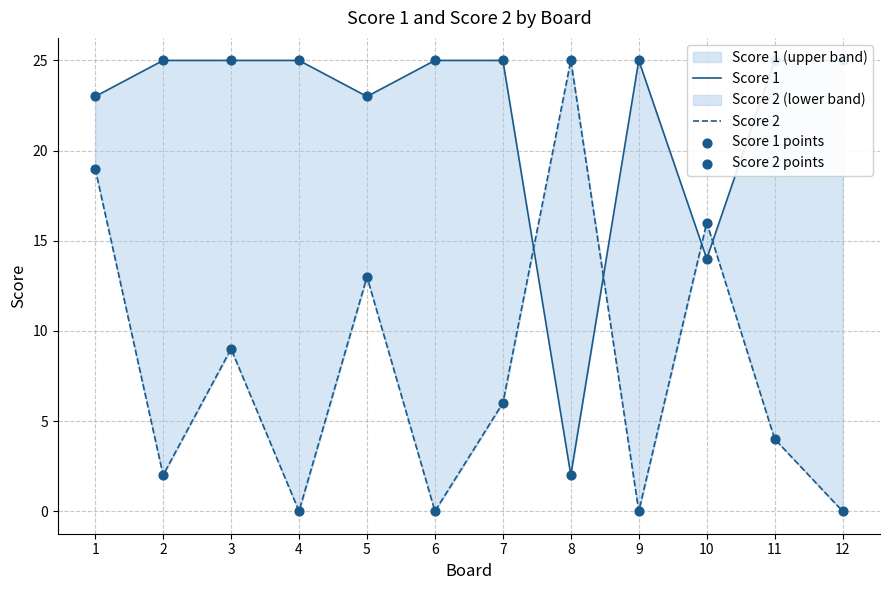

Which series has the widest spread of Y values?

Score 2